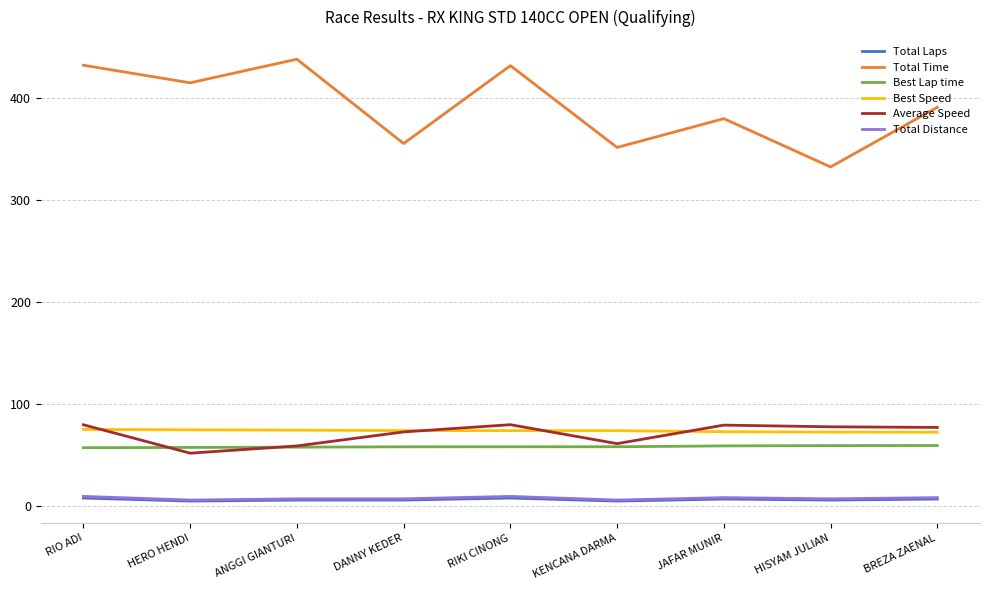

What is the sum of the Total Distance values at RIKI CINONG and KENCANA DARMA?

15.6